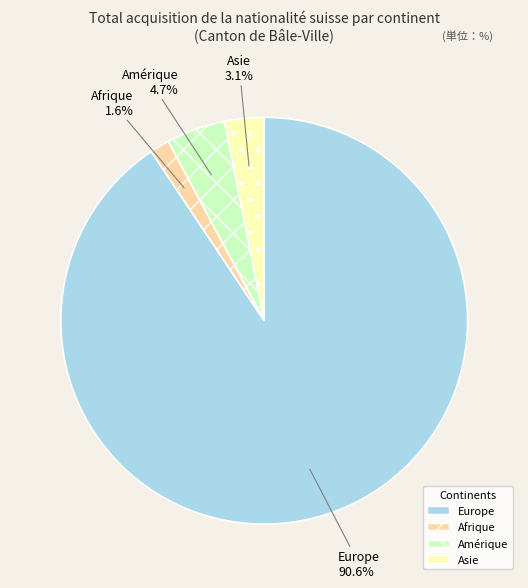

Rank the categories by value from lowest to highest.

Afrique, Asie, Amérique, Europe